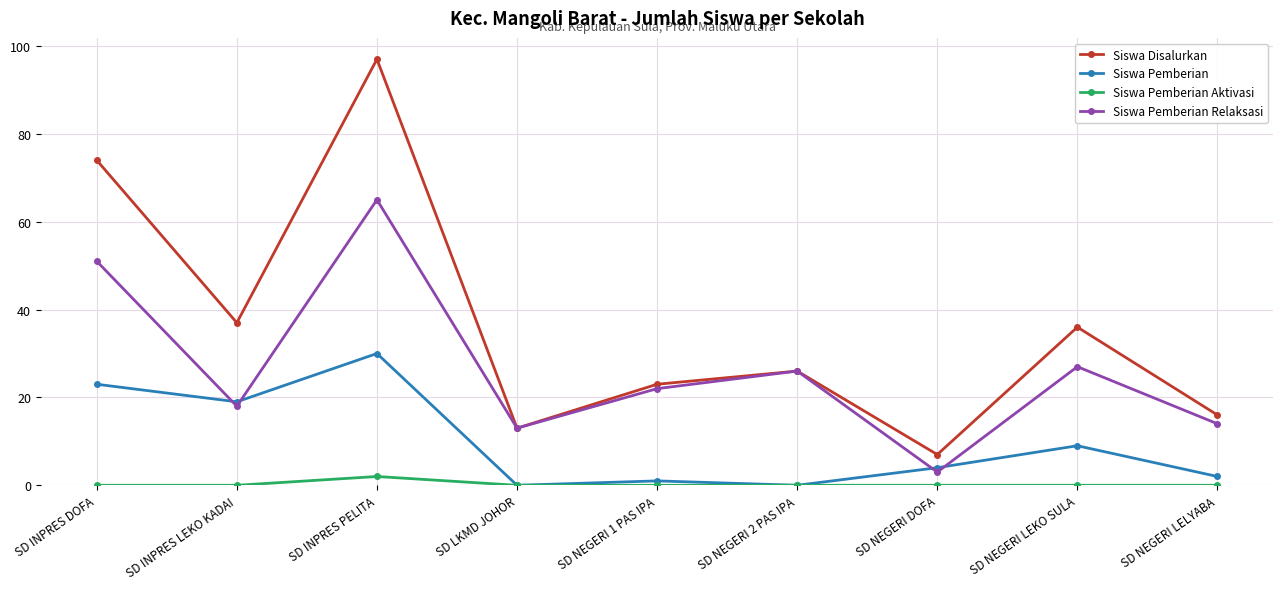

How many values in the Siswa Disalurkan series are below 26?

4